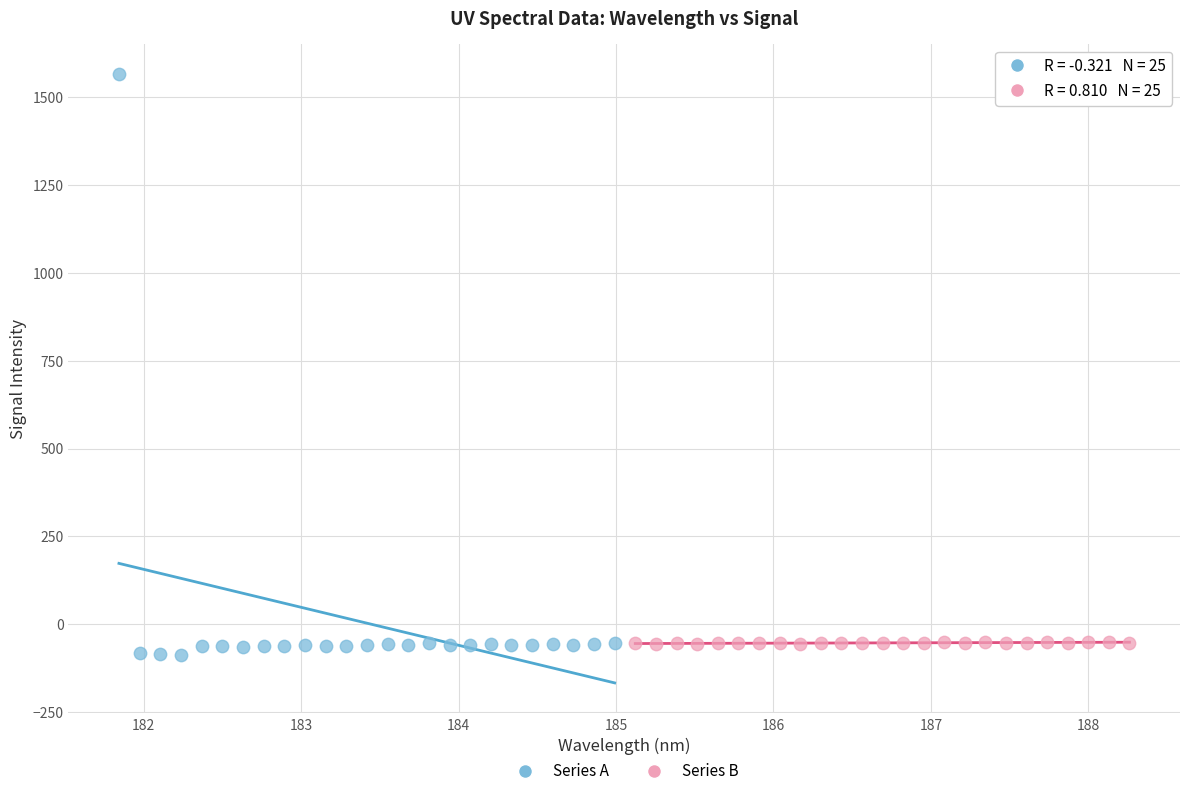

Which series has the widest spread of Y values?

Series A